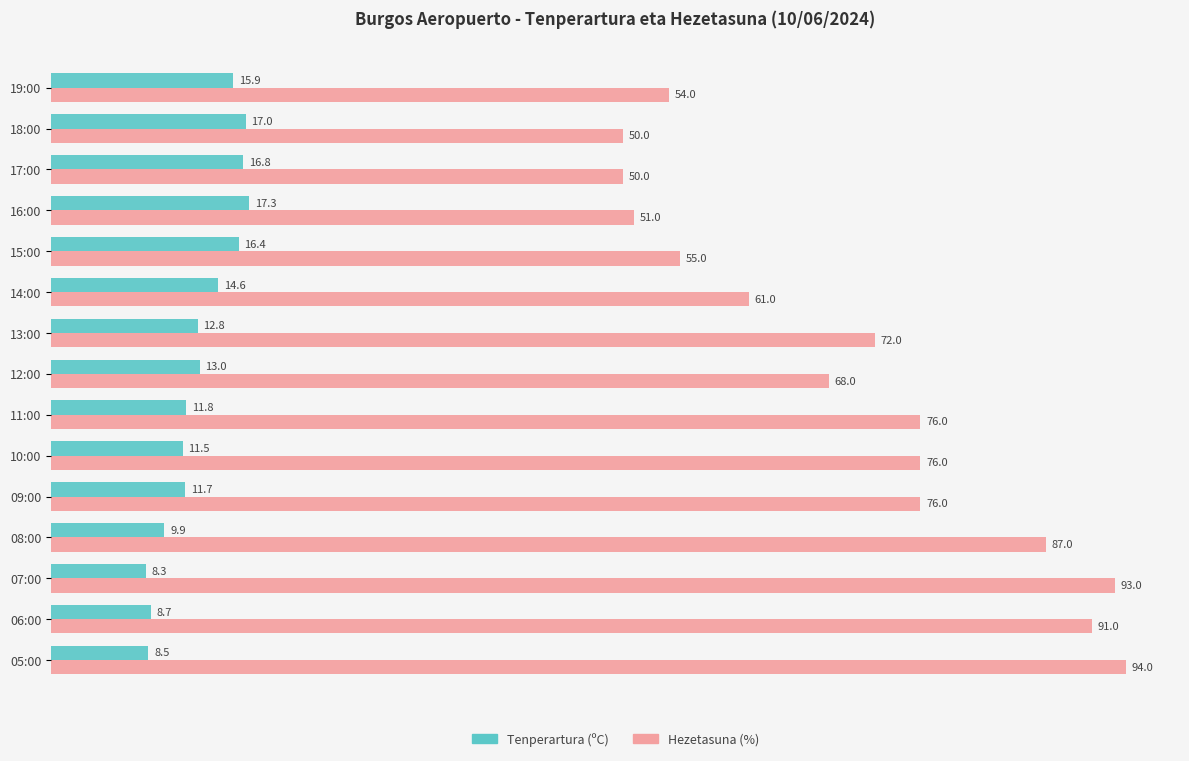

How many data points in Tenperartura (ºC) are above 12?

8